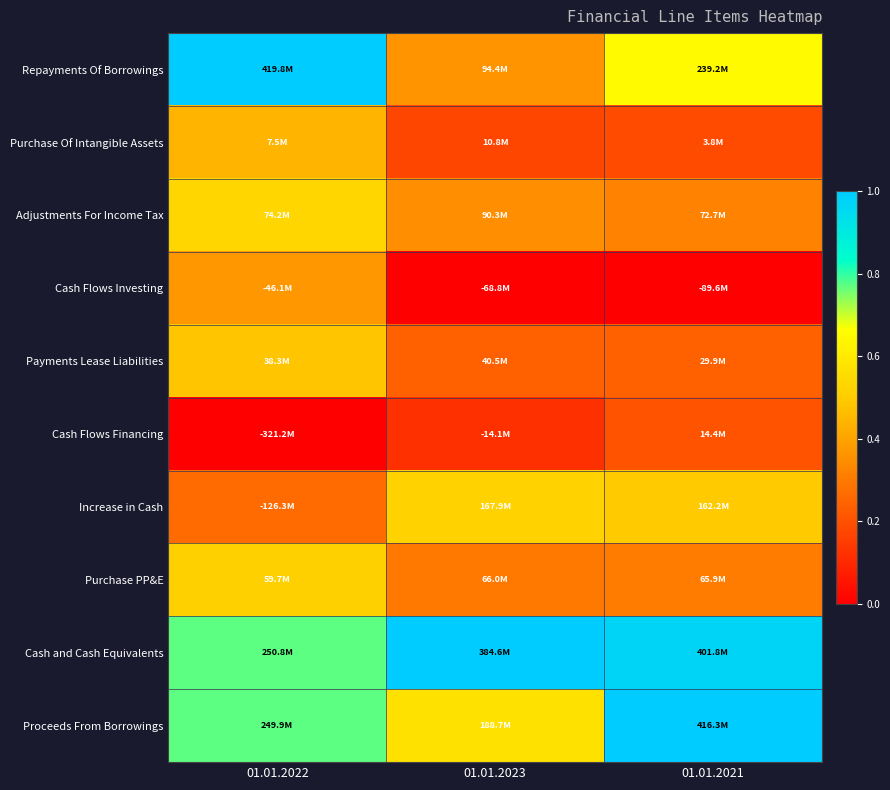

Rank the series by their maximum value, from highest to lowest.

Repayments Of Borrowings, Cash and Cash Equivalents, Proceeds From Borrowings, Adjustments For Income Tax, Increase in Cash, Purchase PP&E, Payments Lease Liabilities, Purchase Of Intangible Assets, Cash Flows Investing, Cash Flows Financing